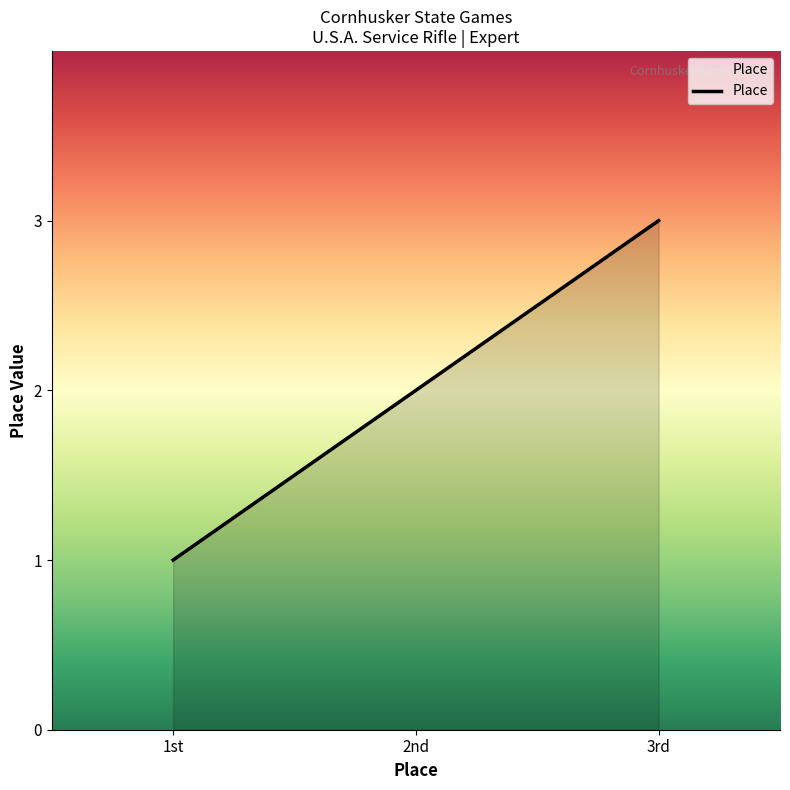

Which has a higher value, 1st or 2nd?

2nd